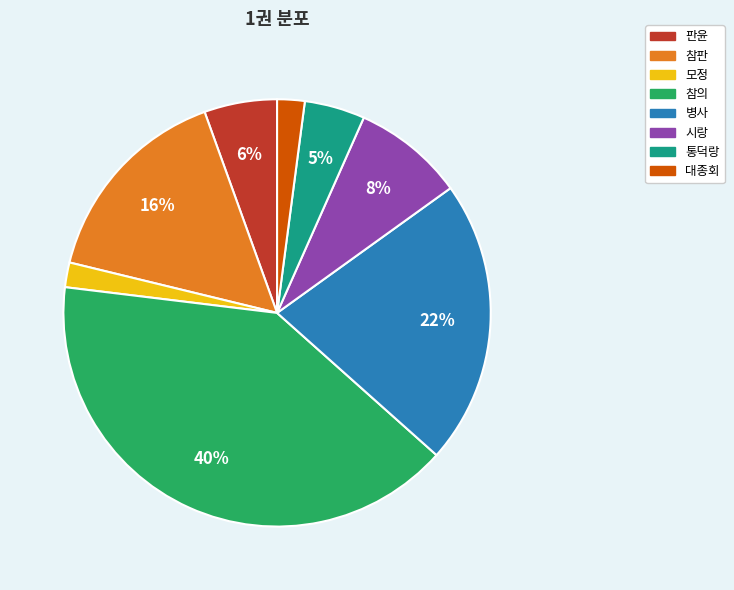

Does 모정 represent more than half of the total?

No